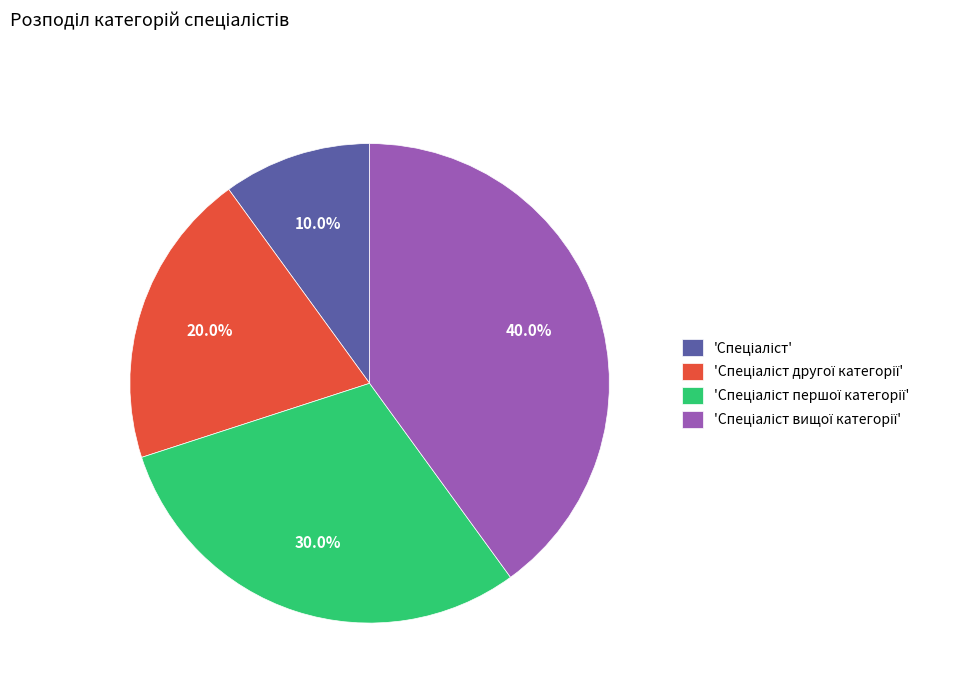

Count the number of slices in the pie.

4